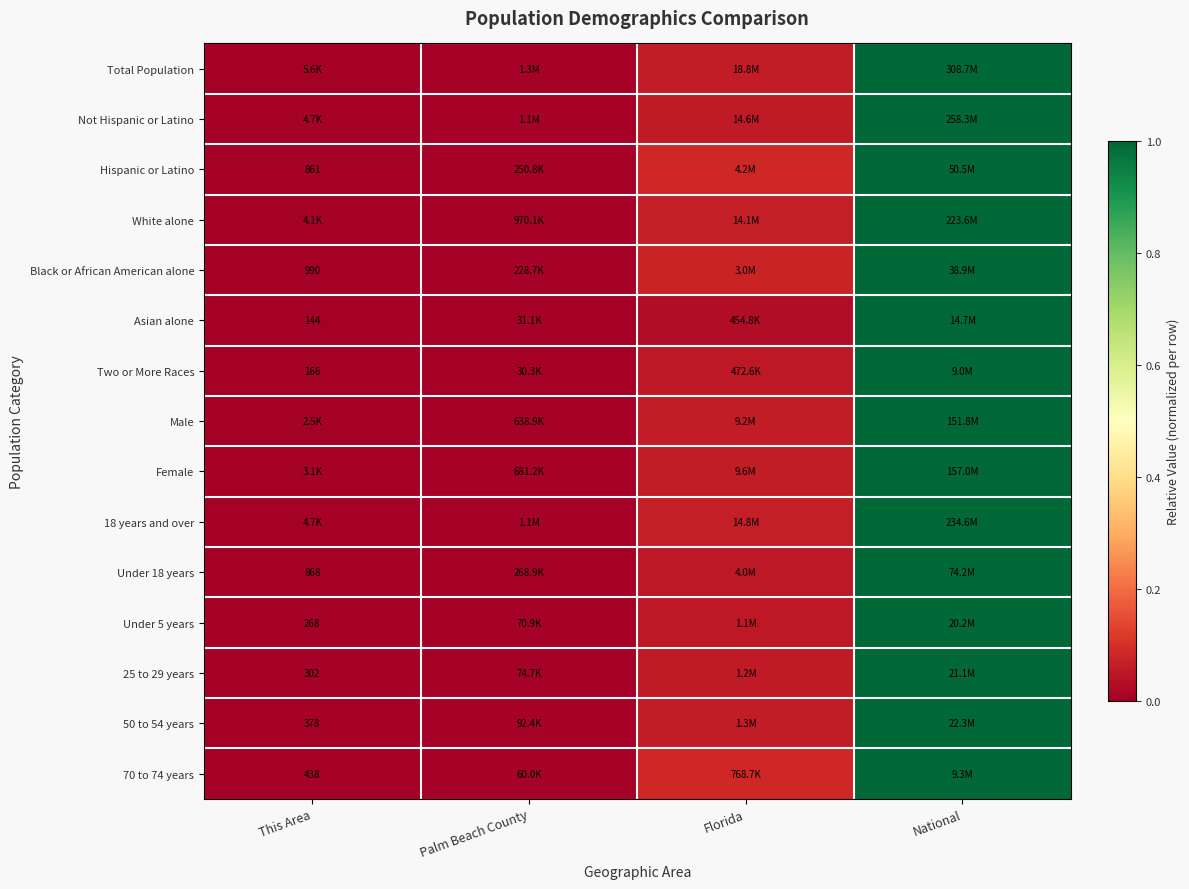

True or false: Under 5 years has a value of 1.0 at National.

True